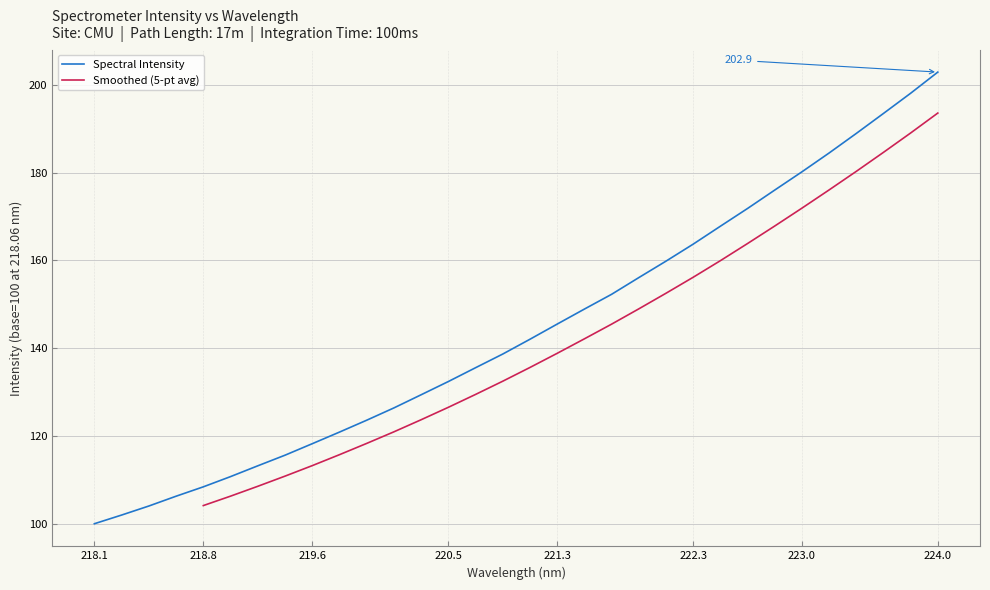

True or false: the data shows 110.7 at 219.0156.

True